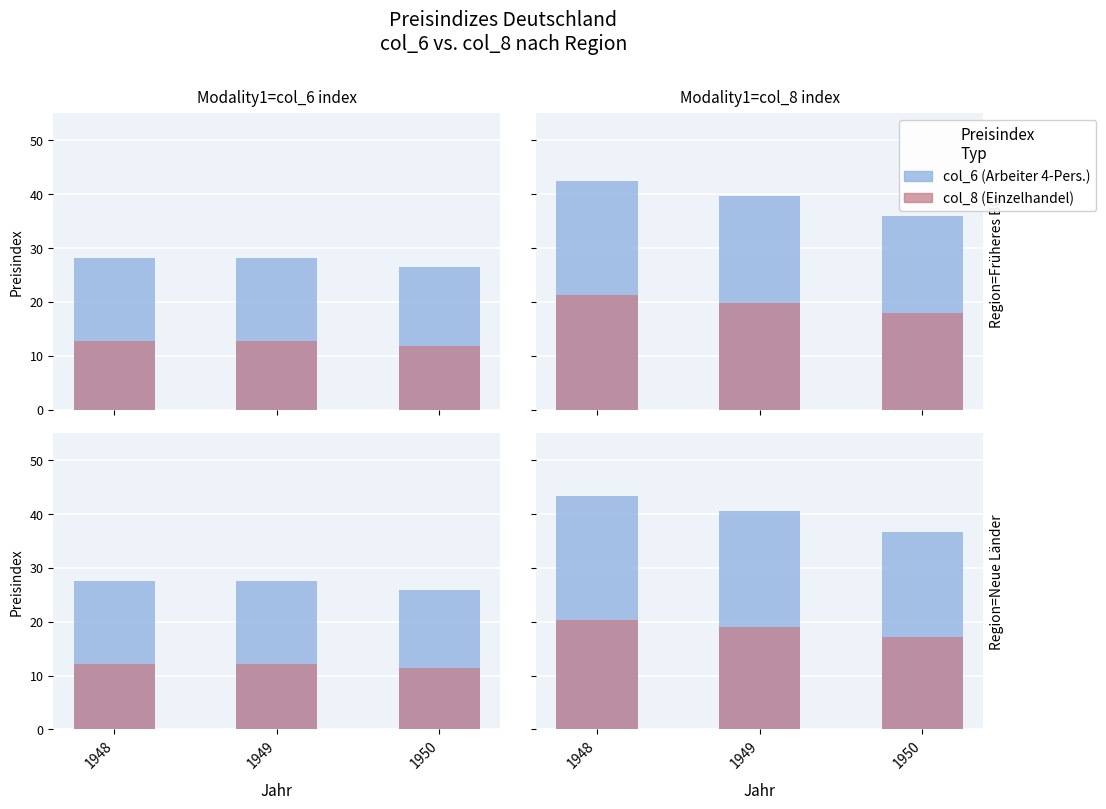

What is the highest value of the col_6 (Arbeiter) series?

43.4